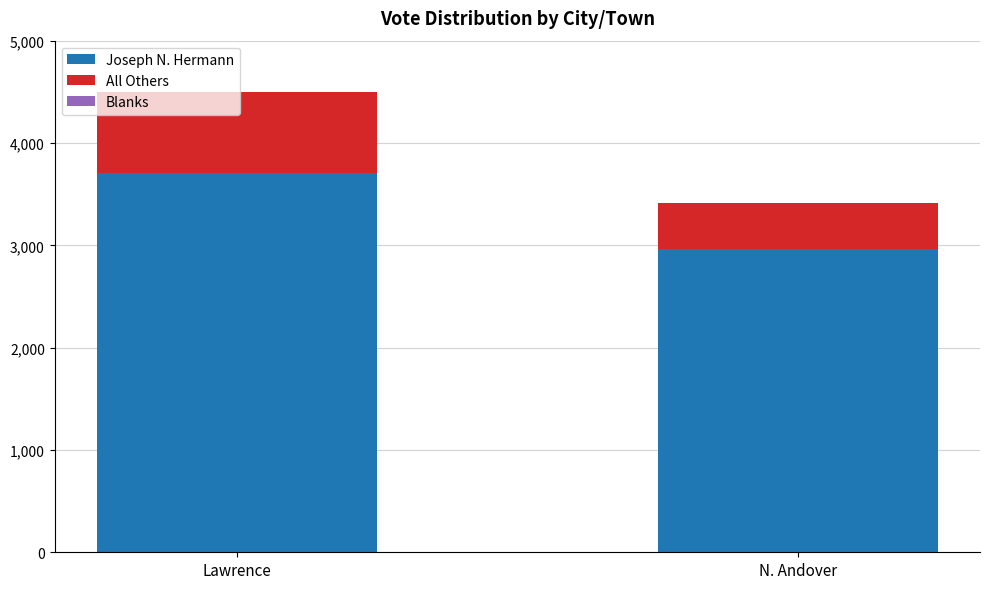

Read the Joseph N. Hermann value at N. Andover.

2967